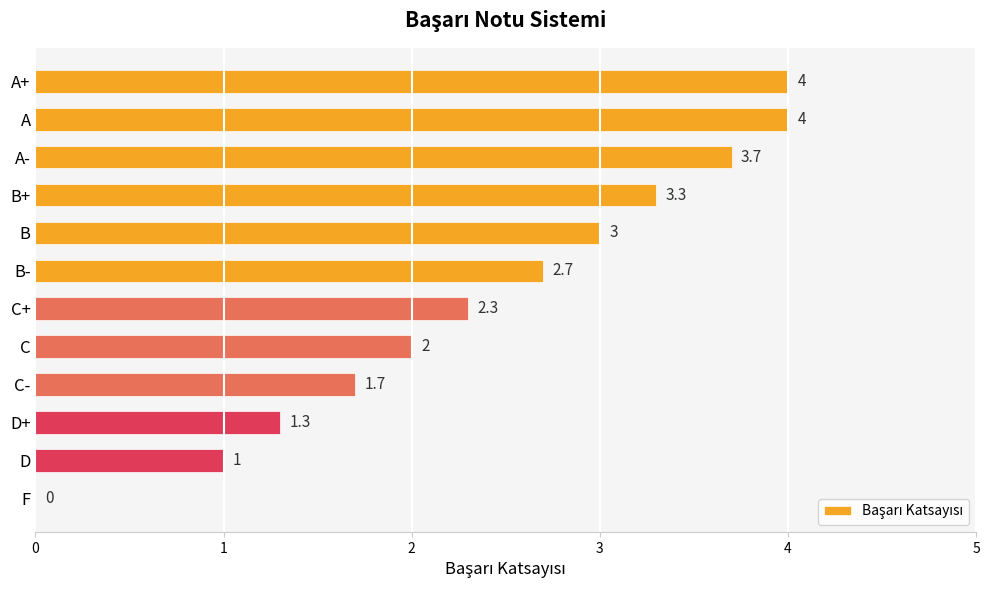

What is the sum of all values?

29.0